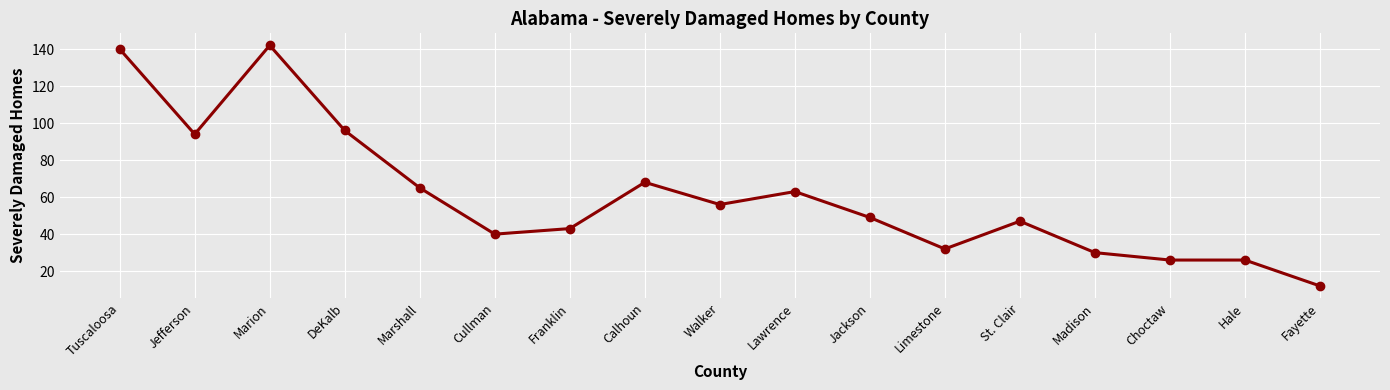

Reading left to right, what are all the values shown in this chart?

Tuscaloosa=140	Jefferson=94	Marion=142	DeKalb=96	Marshall=65	Cullman=40	Franklin=43	Calhoun=68	Walker=56	Lawrence=63	Jackson=49	Limestone=32	St. Clair=47	Madison=30	Choctaw=26	Hale=26	Fayette=12